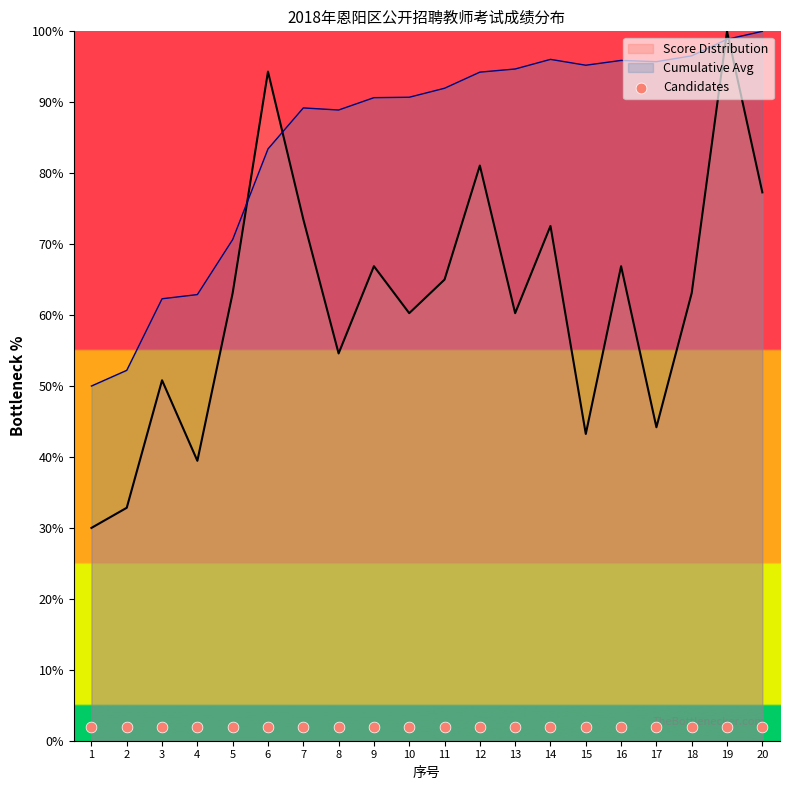

What is the maximum value for Cumulative Avg?

100.0